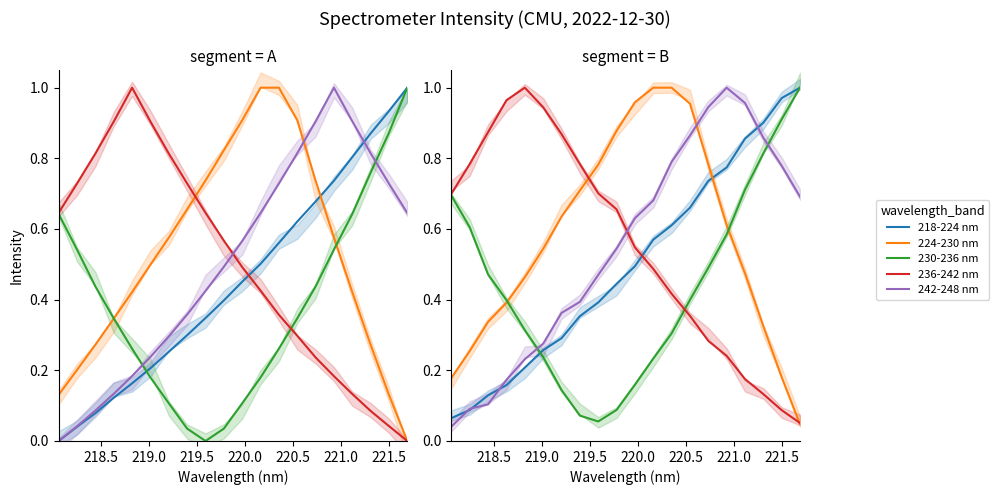

List the series in order of their peak value, highest first.

218-224 nm, 224-230 nm, 230-236 nm, 236-242 nm, 242-248 nm